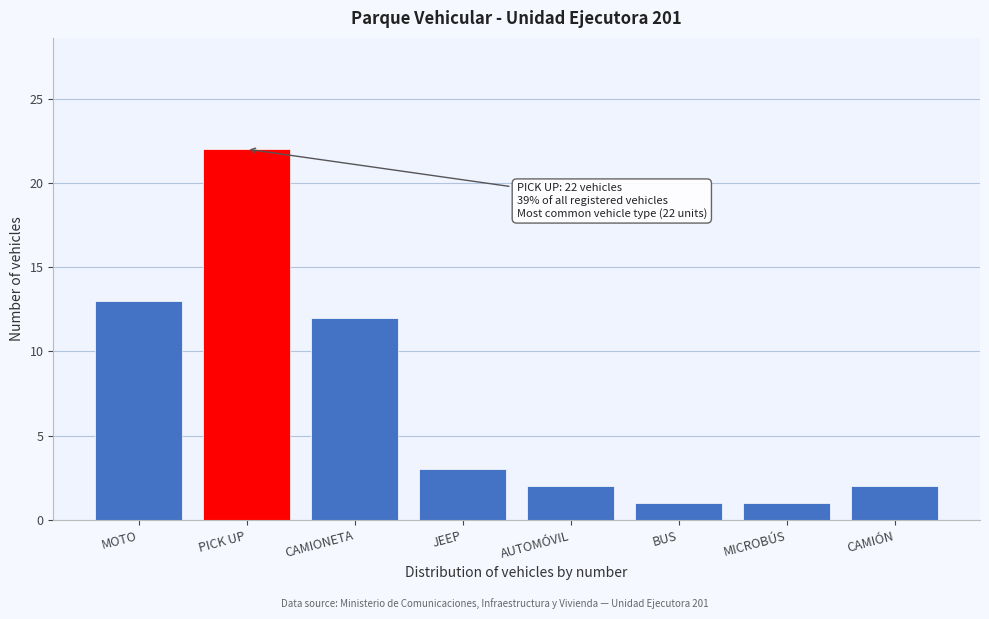

Reading left to right, list all the values displayed in this chart.

13	22	12	3	2	1	1	2